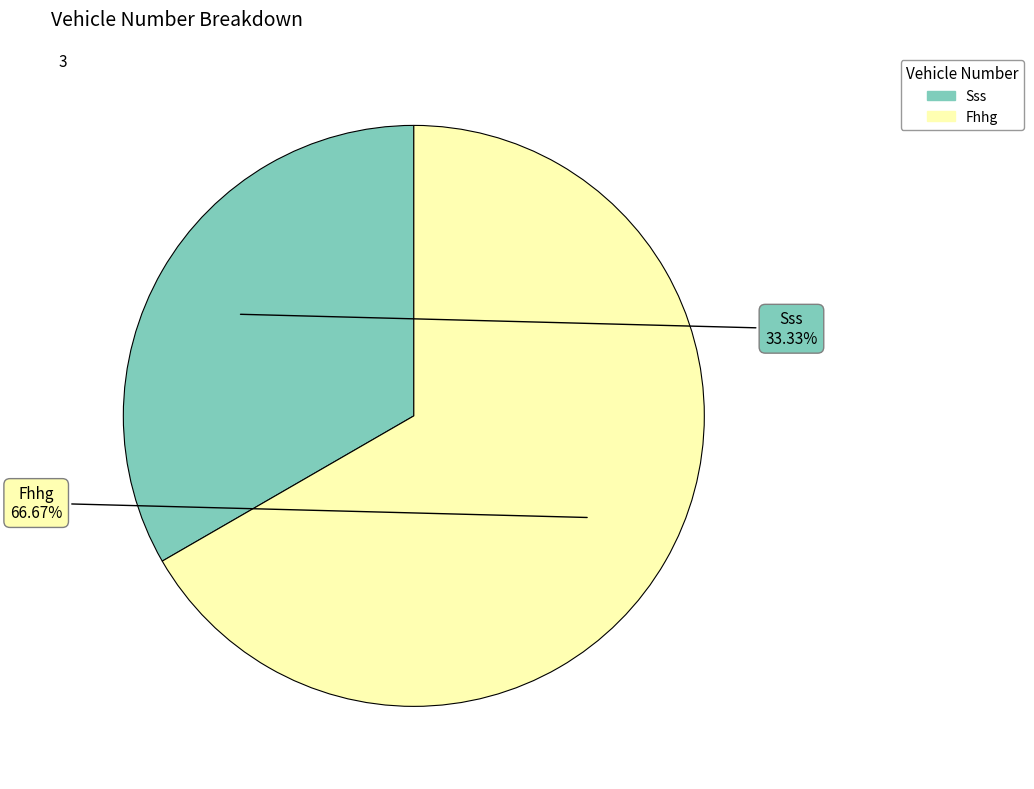

Which slice is the largest?

Fhhg